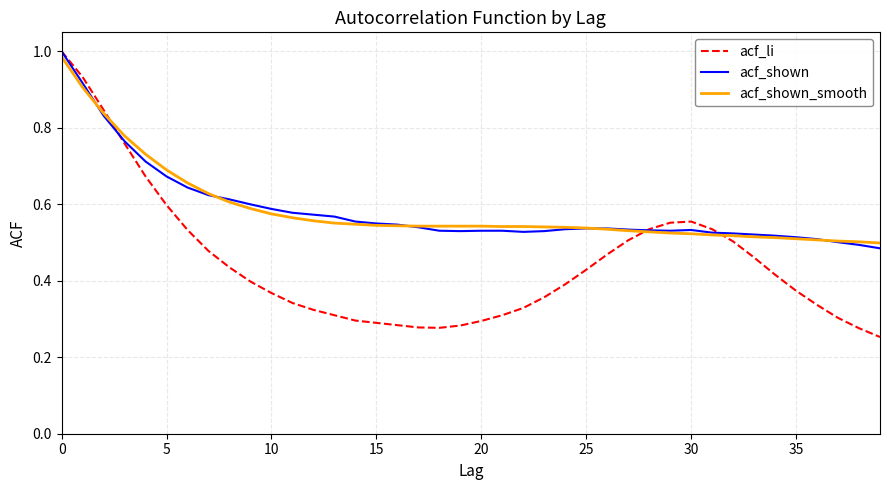

What are all the series names shown in the legend?

acf_li, acf_shown, acf_shown_smooth